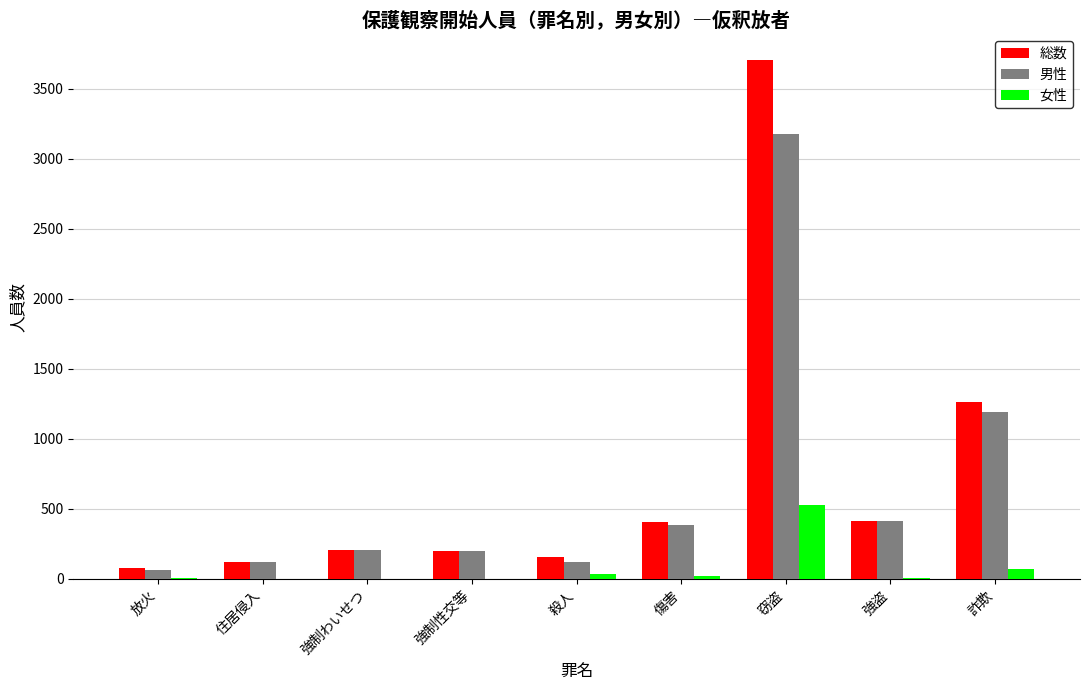

Count the number of categories in the chart.

9